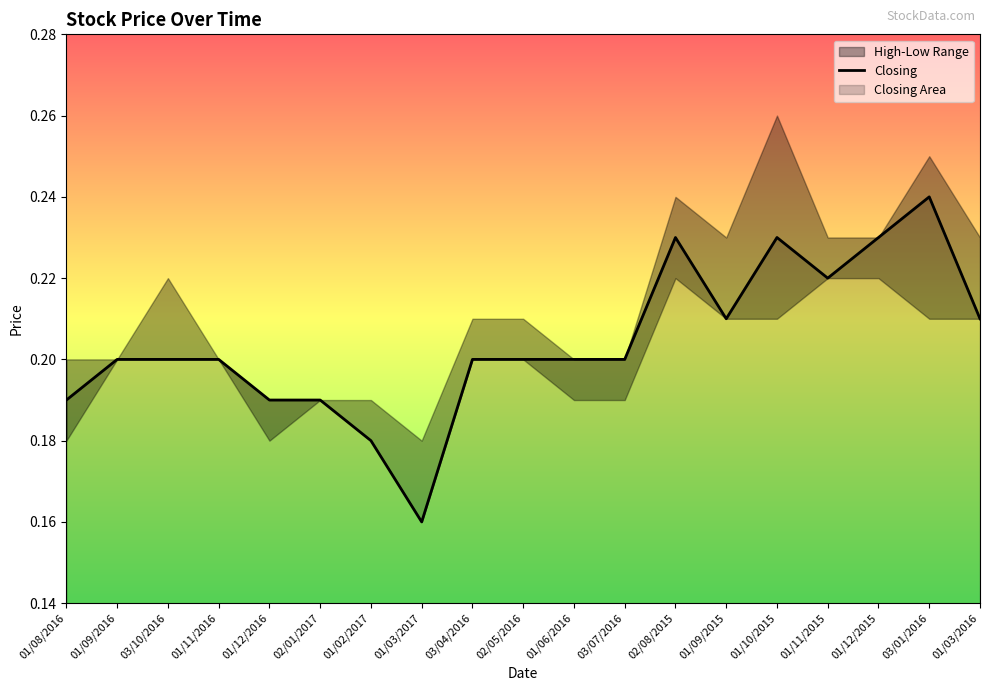

The value at 01/12/2016 is 0.0. True or false?

False